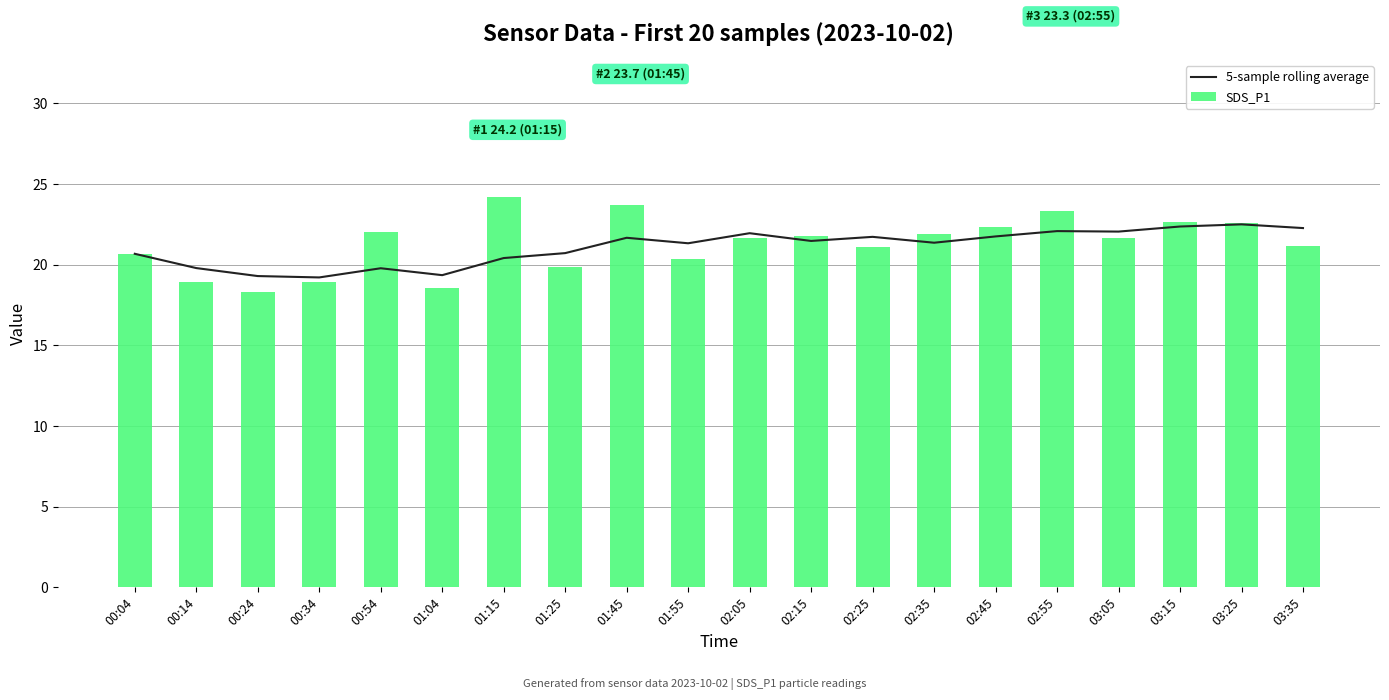

What are all the series names shown in the legend?

5-sample rolling average, SDS_P1